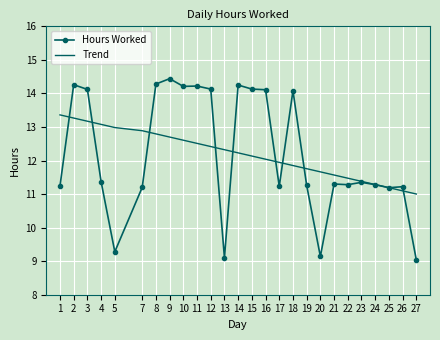

What is the difference between the second highest and second lowest values in the Hours Worked series?

5.2